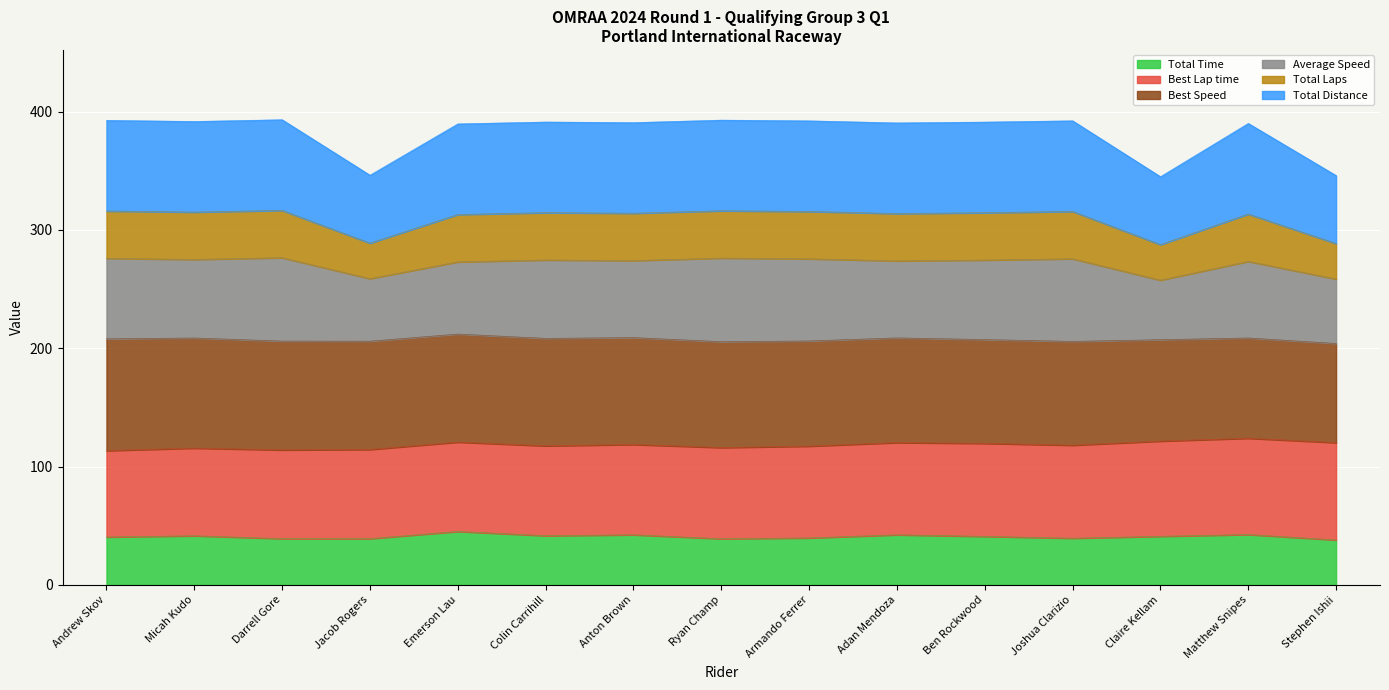

What position from the right is Claire Kellam?

3